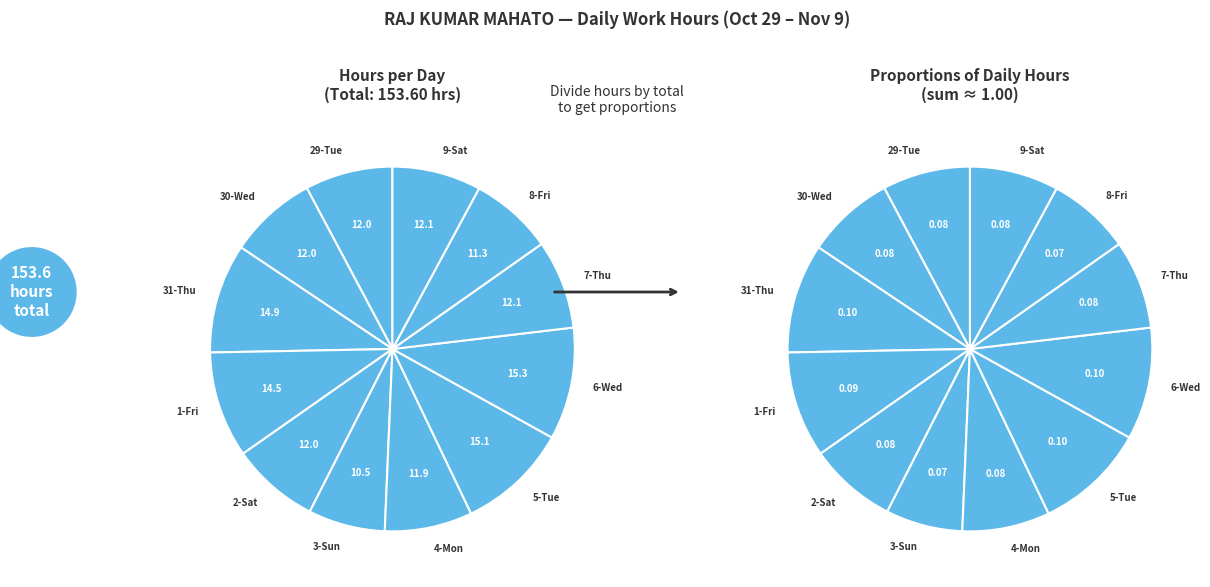

To the nearest percent, what is the combined percentage of 2-Sat and 3-Sun?

15%